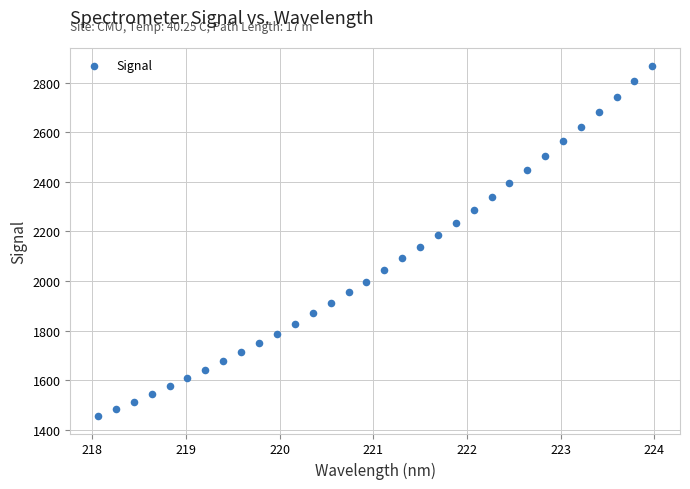

What is the range of Y values (max minus min)?

1412.3